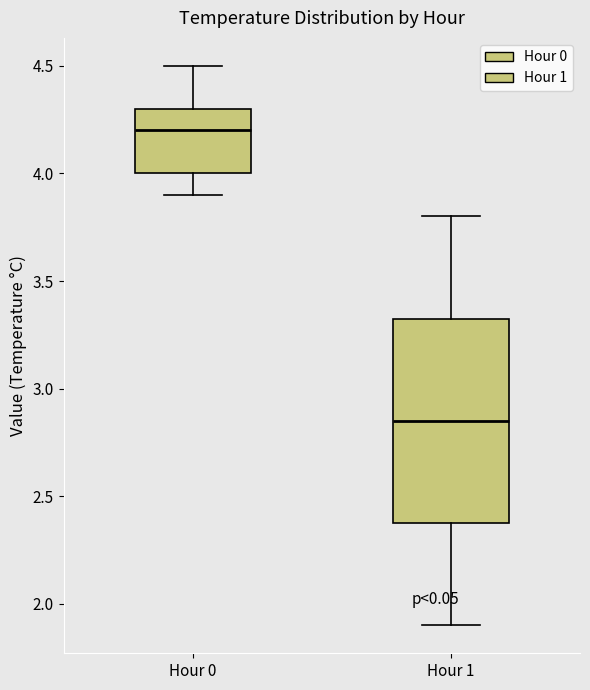

Which box has the lowest median line?

Hour 1